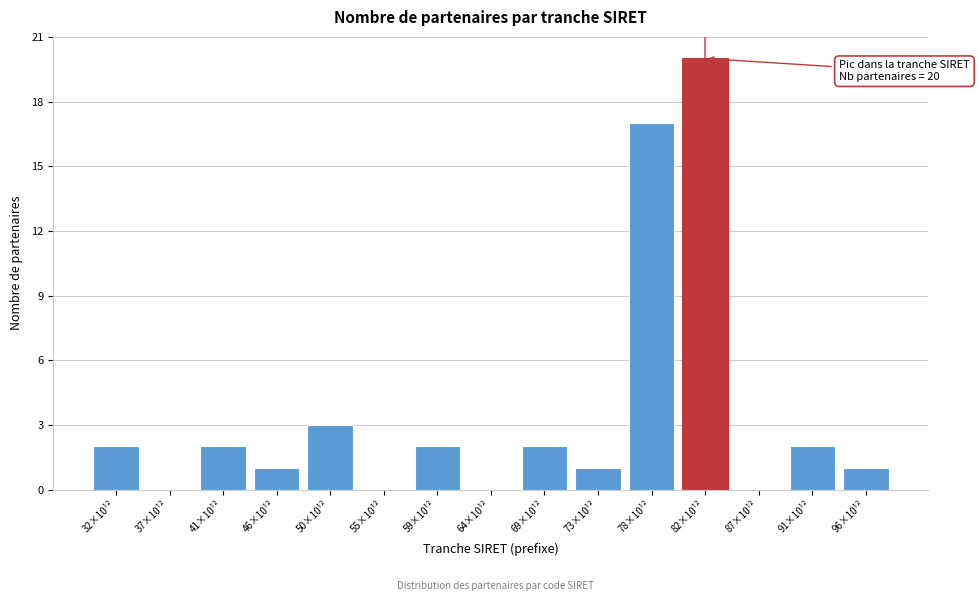

Reading left to right, transcribe all the data shown in this chart.

32×10¹²=2	37×10¹²=0	41×10¹²=2	46×10¹²=1	50×10¹²=3	55×10¹²=0	59×10¹²=2	64×10¹²=0	69×10¹²=2	73×10¹²=1	78×10¹²=17	82×10¹²=20	87×10¹²=0	91×10¹²=2	96×10¹²=1